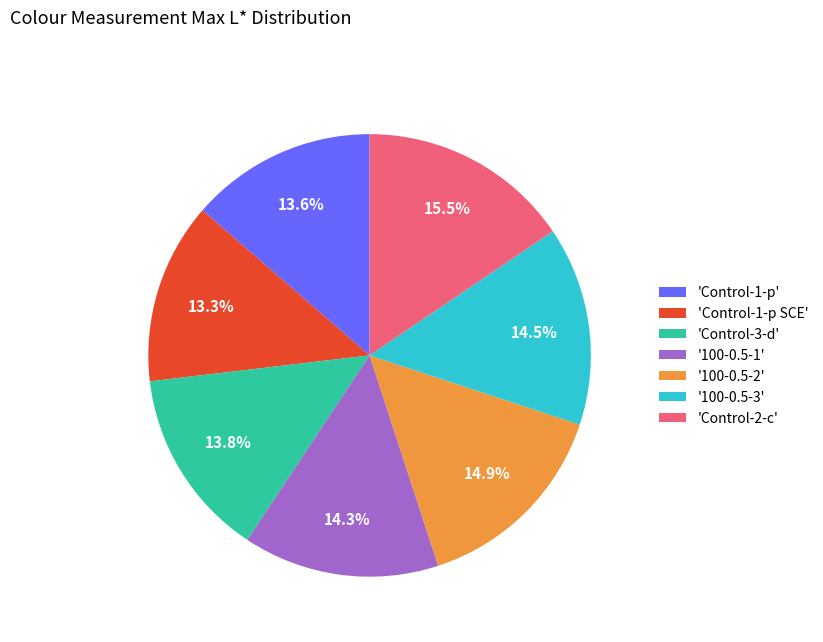

Approximately how many times larger is the value at '100-0.5-1' compared to '100-0.5-2'?

1.0